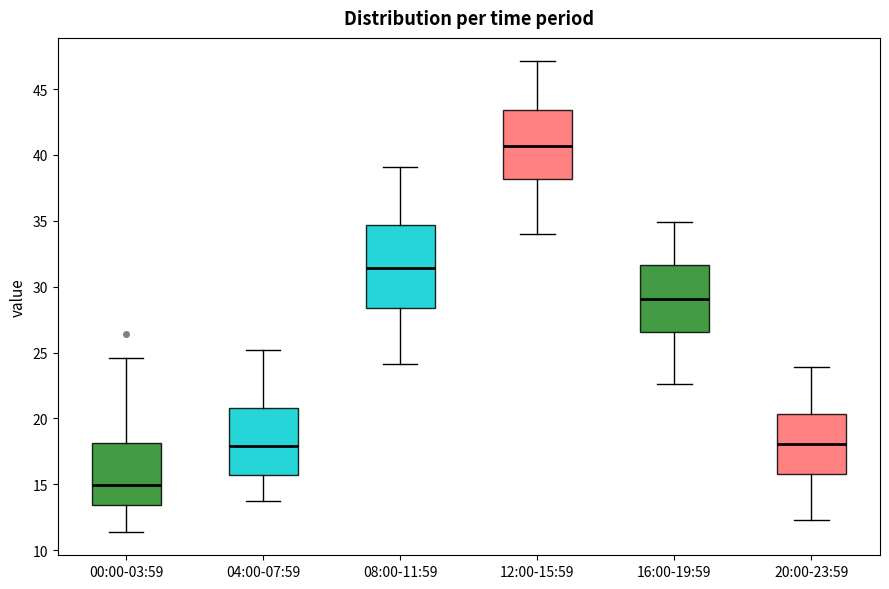

Which box has the highest median line?

12:00-15:59